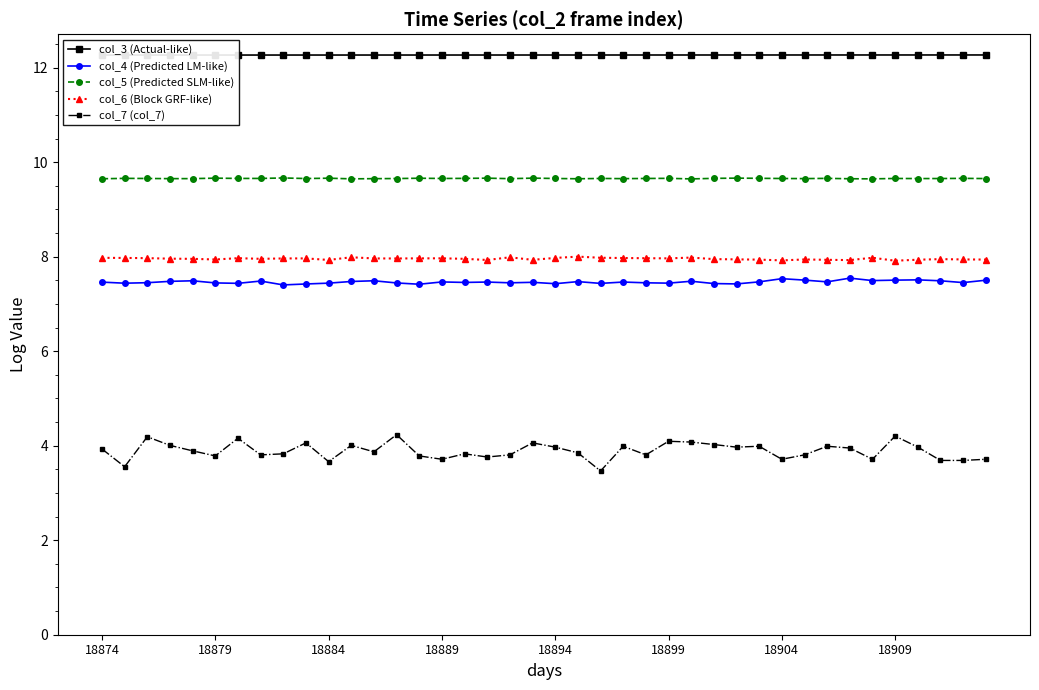

True or false: col_4 (Predicted LM-like) and col_7 (col_7) intersect in this chart.

False